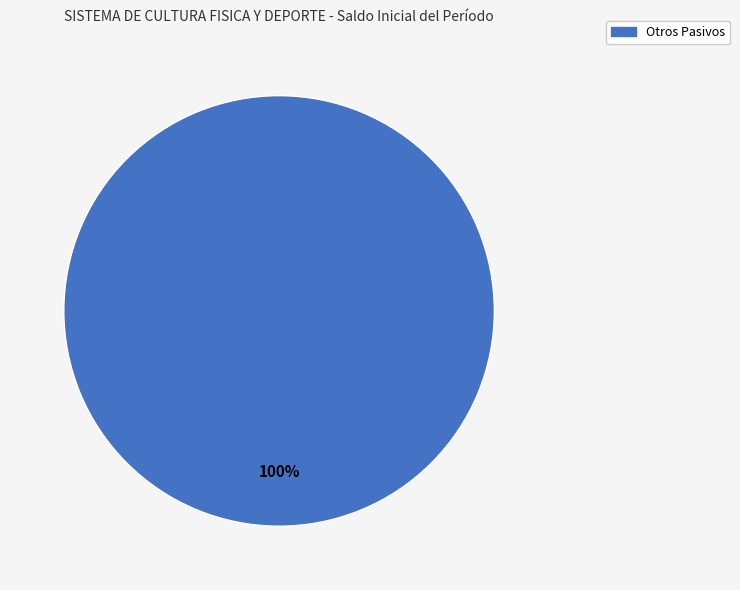

What percentage is the Otros Pasivos slice, to the nearest percent?

100%